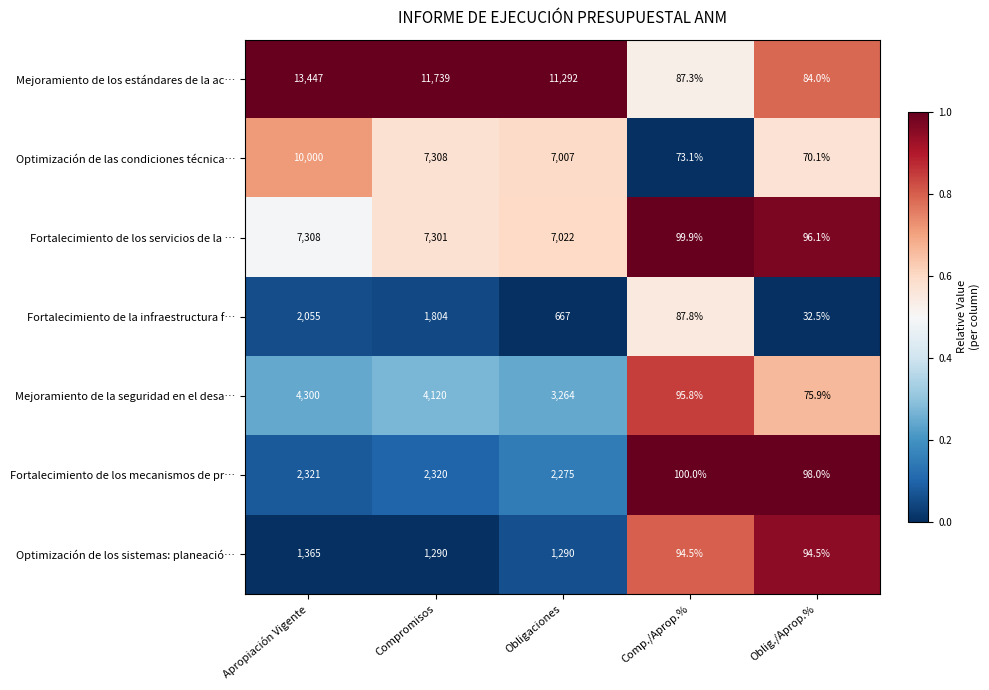

What is the spread (max minus min) of values at Obligaciones?

10625.0